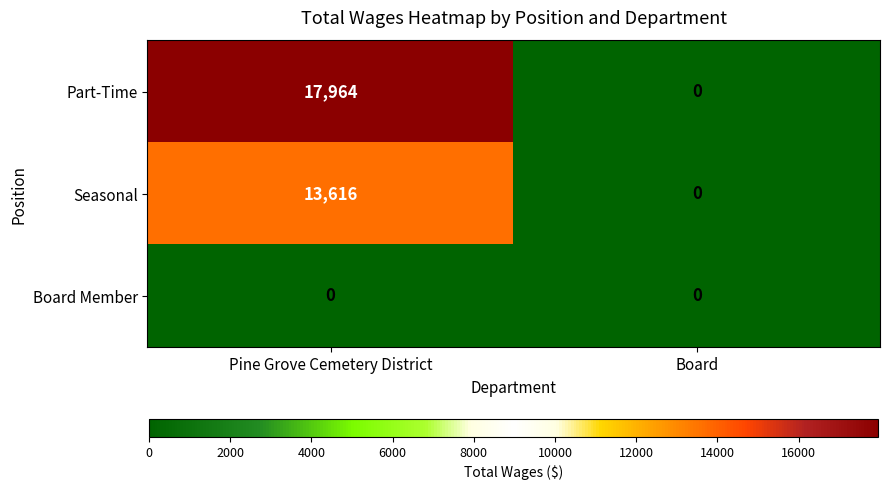

How many values in Seasonal are above zero?

1